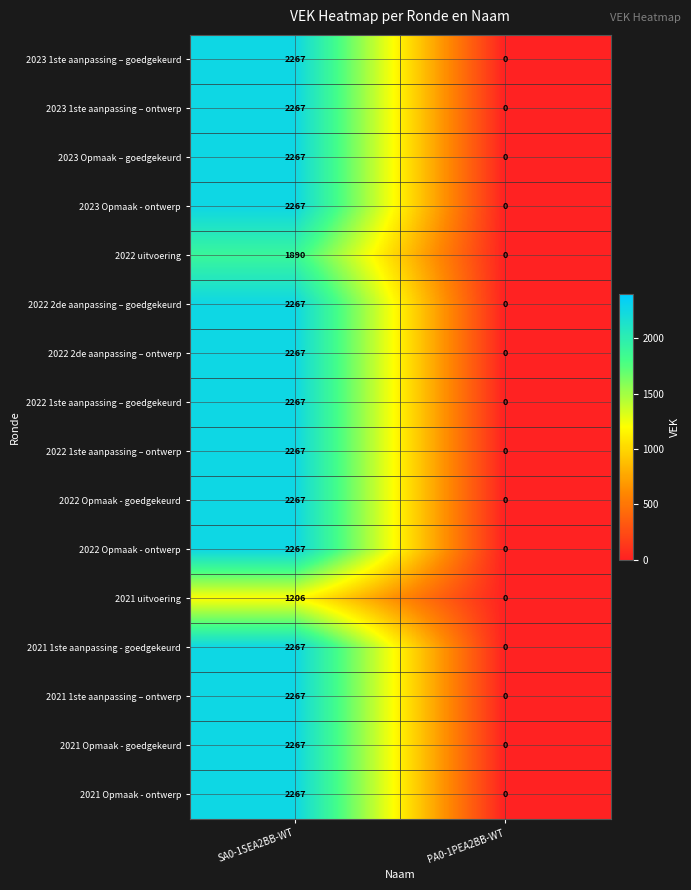

At which category is the sum across all series the highest?

SA0-1SEA2BB-WT